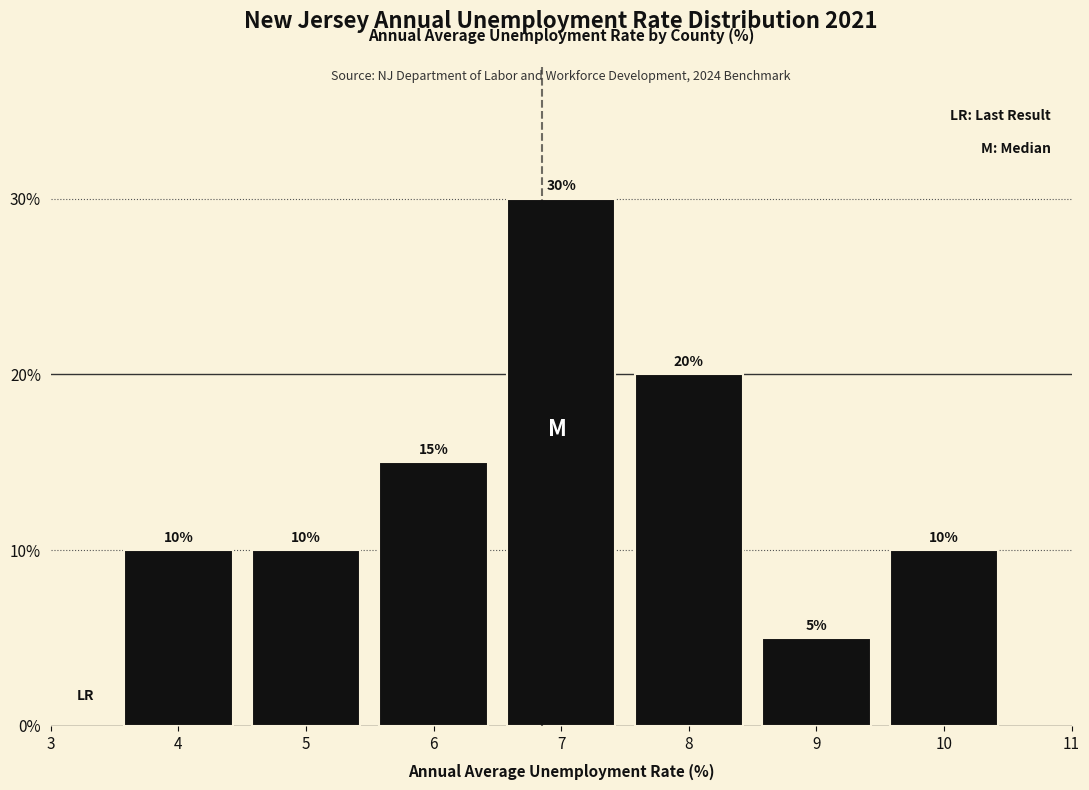

Which range on the x-axis has the tallest bar?

6.5 to 7.5